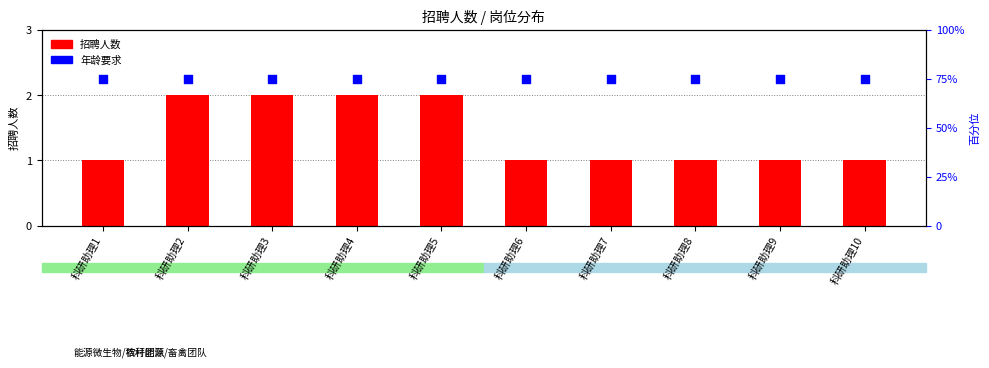

Which series has the widest spread of Y values?

招聘人数